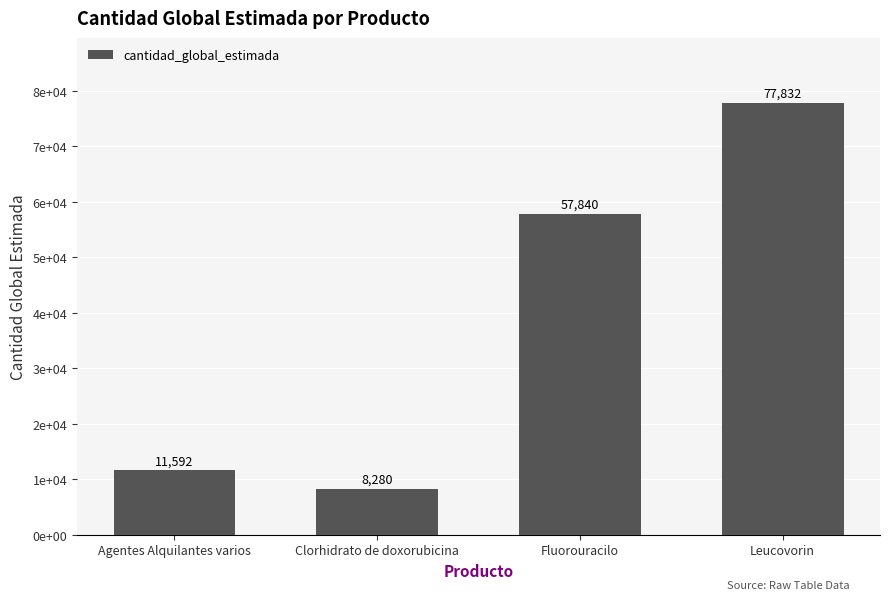

What is the ratio of the value at Clorhidrato de doxorubicina to the value at Leucovorin?

0.1